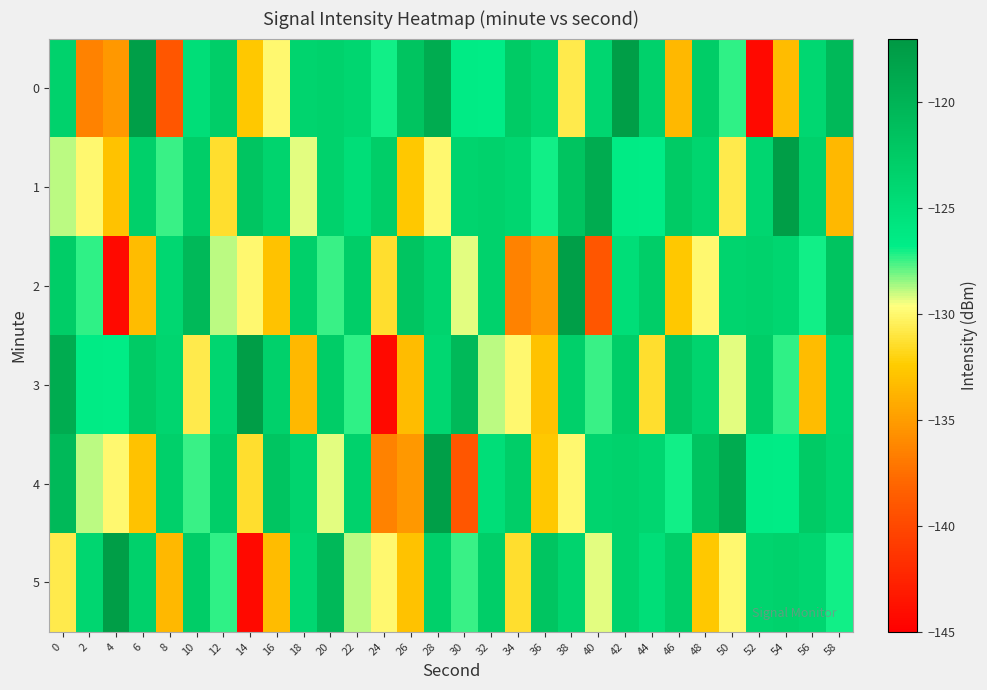

Reading left to right, what are all the values shown in this chart?

0: 0=-123.4	2=-136.4	4=-135.3	6=-117.7	8=-139.1	10=-125.0	12=-123.0	14=-132.6	16=-129.9	18=-123.7	20=-123.4	22=-123.9	24=-127.0	26=-121.7	28=-119.2	30=-126.5	32=-126.6	34=-122.6	36=-123.9	38=-130.7	40=-123.9	42=-117.6	44=-123.3	46=-133.4	48=-122.8	50=-127.3	52=-144.3	54=-133.2	56=-124.1	58=-120.5
1: 0=-128.9	2=-129.9	4=-132.9	6=-123.2	8=-127.4	10=-123.0	12=-131.4	14=-121.9	16=-123.8	18=-129.3	20=-123.4	22=-125.0	24=-123.0	26=-132.6	28=-129.9	30=-123.7	32=-123.4	34=-123.9	36=-127.0	38=-121.7	40=-119.2	42=-126.5	44=-126.6	46=-122.6	48=-123.9	50=-130.7	52=-123.9	54=-117.6	56=-123.3	58=-133.4
2: 0=-122.8	2=-127.3	4=-144.3	6=-133.2	8=-124.1	10=-120.5	12=-128.9	14=-129.9	16=-132.9	18=-123.2	20=-127.4	22=-123.0	24=-131.4	26=-121.9	28=-123.8	30=-129.3	32=-123.4	34=-136.4	36=-135.3	38=-117.7	40=-139.1	42=-125.0	44=-123.0	46=-132.6	48=-129.9	50=-123.7	52=-123.4	54=-123.9	56=-127.0	58=-121.7
3: 0=-119.2	2=-126.5	4=-126.6	6=-122.6	8=-123.9	10=-130.7	12=-123.9	14=-117.6	16=-123.3	18=-133.4	20=-122.8	22=-127.3	24=-144.3	26=-133.2	28=-124.1	30=-120.5	32=-128.9	34=-129.9	36=-132.9	38=-123.2	40=-127.4	42=-123.0	44=-131.4	46=-121.9	48=-123.8	50=-129.3	52=-122.8	54=-127.3	56=-133.2	58=-124.1
4: 0=-120.5	2=-128.9	4=-129.9	6=-132.9	8=-123.2	10=-127.4	12=-123.0	14=-131.4	16=-121.9	18=-123.8	20=-129.3	22=-123.4	24=-136.4	26=-135.3	28=-117.7	30=-139.1	32=-125.0	34=-123.0	36=-132.6	38=-129.9	40=-123.7	42=-123.4	44=-123.9	46=-127.0	48=-121.7	50=-119.2	52=-126.5	54=-126.6	56=-122.6	58=-123.9
5: 0=-130.7	2=-123.9	4=-117.6	6=-123.3	8=-133.4	10=-122.8	12=-127.3	14=-144.3	16=-133.2	18=-124.1	20=-120.5	22=-128.9	24=-129.9	26=-132.9	28=-123.2	30=-127.4	32=-123.0	34=-131.4	36=-121.9	38=-123.8	40=-129.3	42=-123.4	44=-125.0	46=-123.0	48=-132.6	50=-129.9	52=-123.7	54=-123.4	56=-123.9	58=-127.0